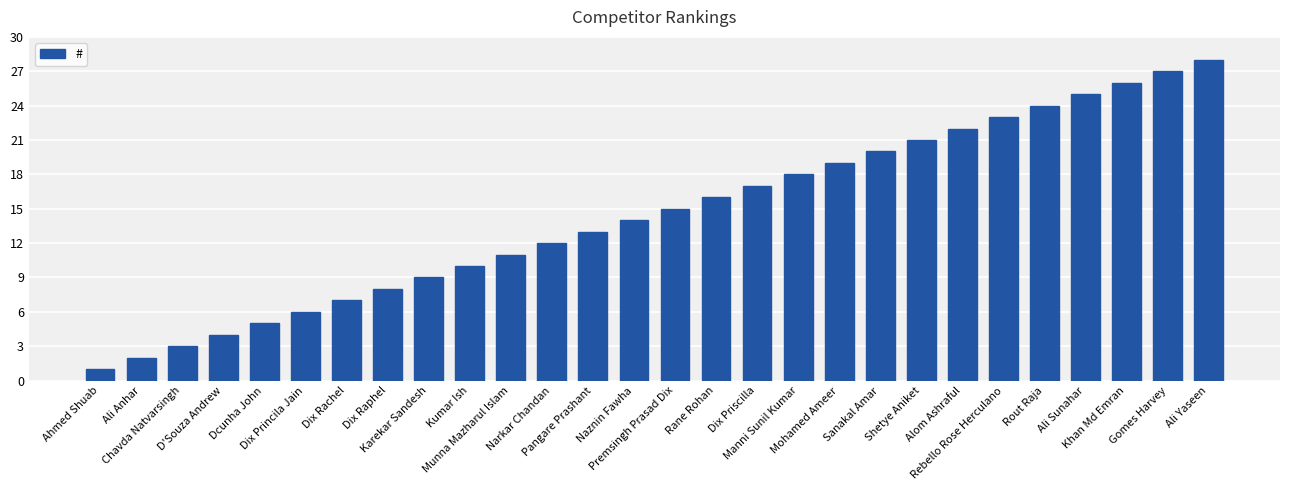

What is the ratio of the value at Karekar Sandesh to the value at Chavda Natvarsingh?

3.0